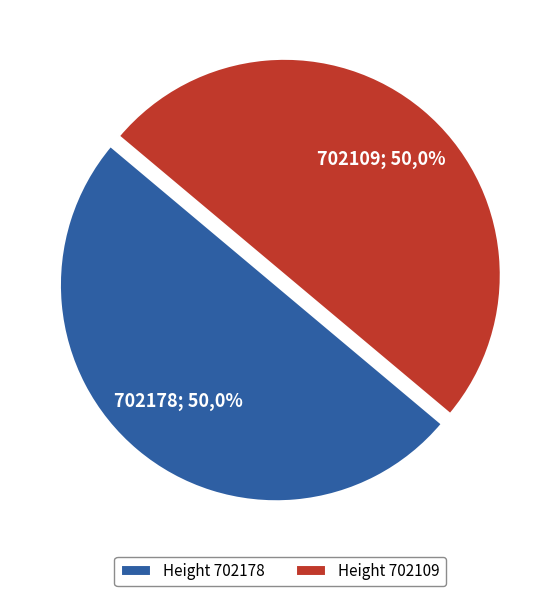

Is it true that 702109 is 50% of the pie?

True